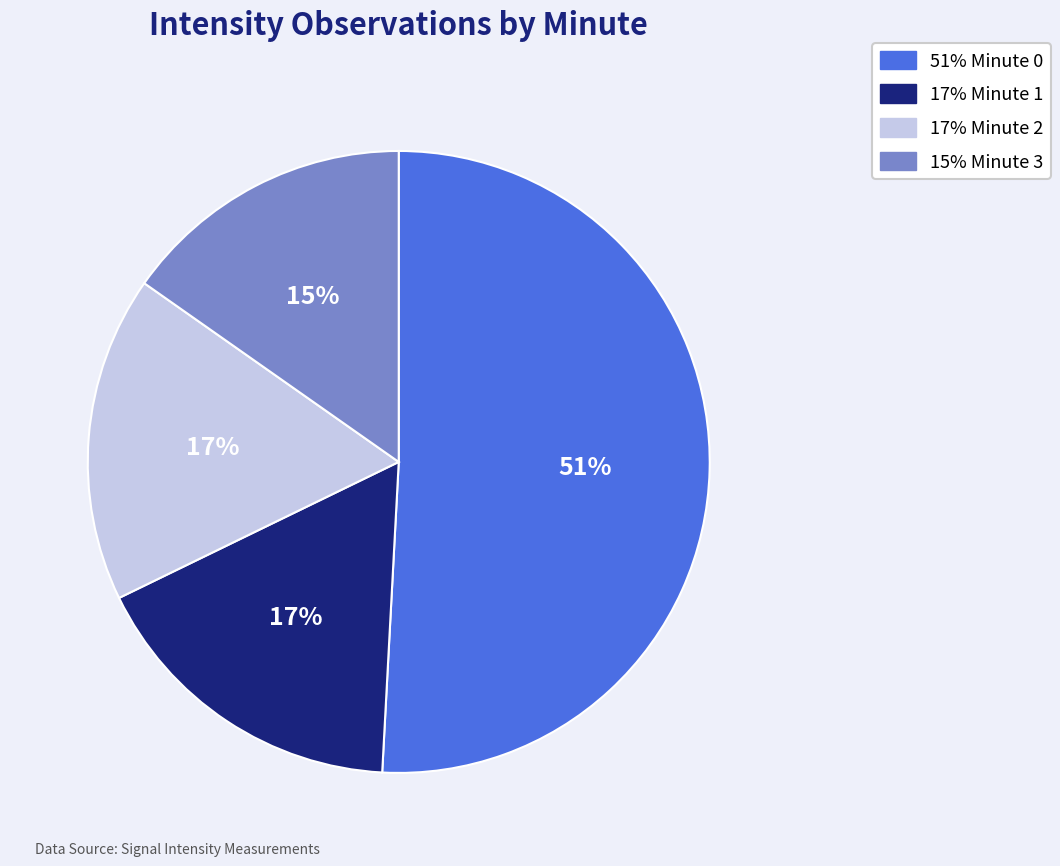

To the nearest percent, what is the average slice percentage?

25%